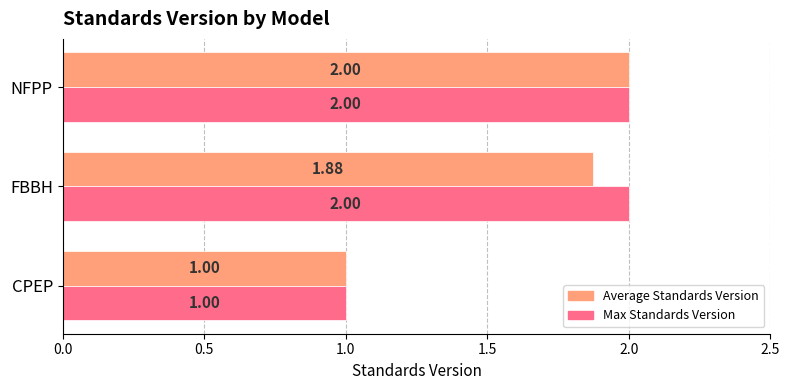

Between CPEP and FBBH, which series saw the biggest shift?

Max Standards Version